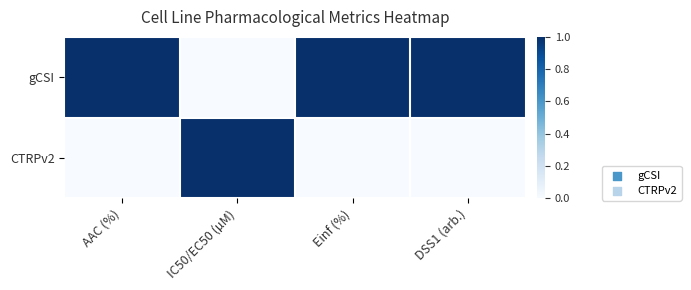

Which series has the largest total across all categories?

gCSI